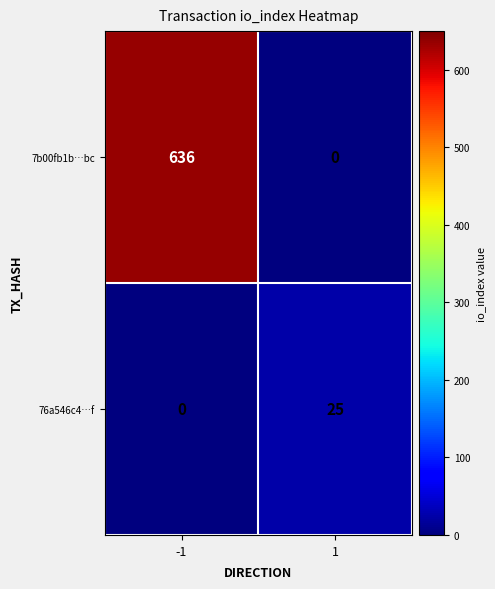

Reading left to right, transcribe all the data shown in this chart.

7b00fb1b…bc: -1=636	1=0
76a546c4…f: -1=0	1=25